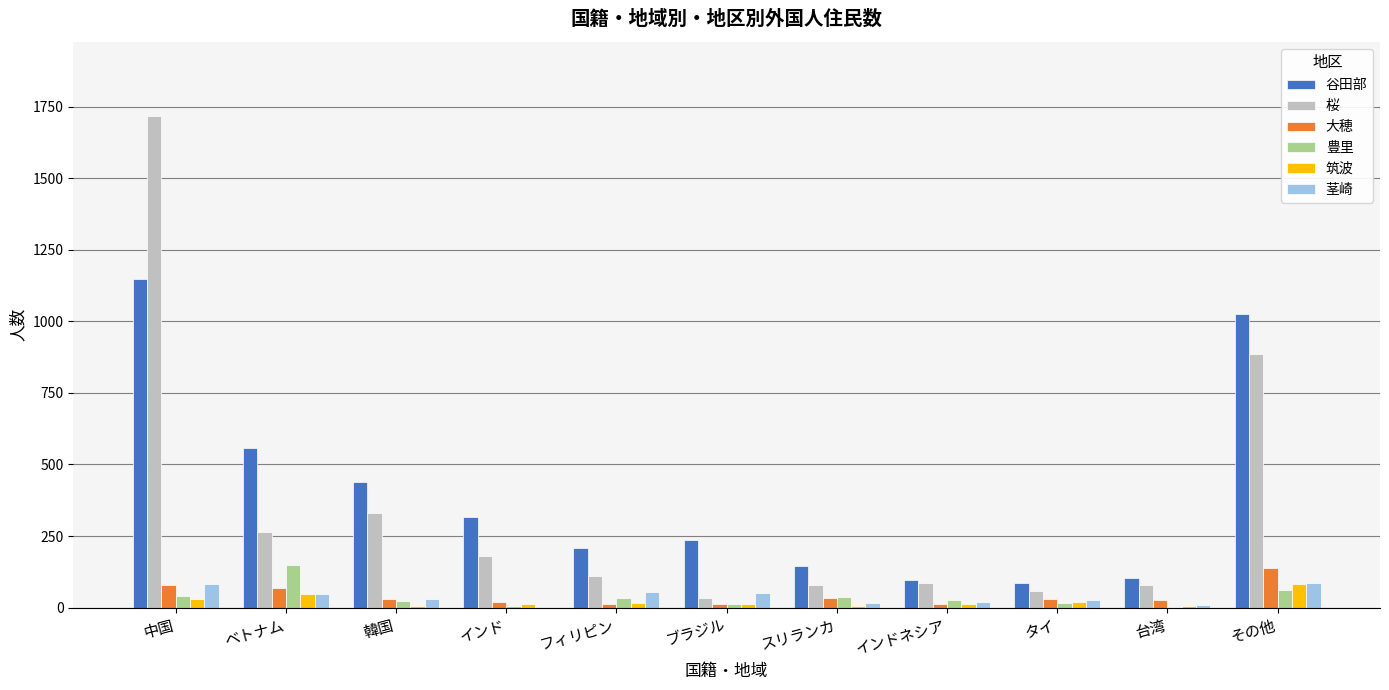

At which category does the chart reach its peak across all series?

中国